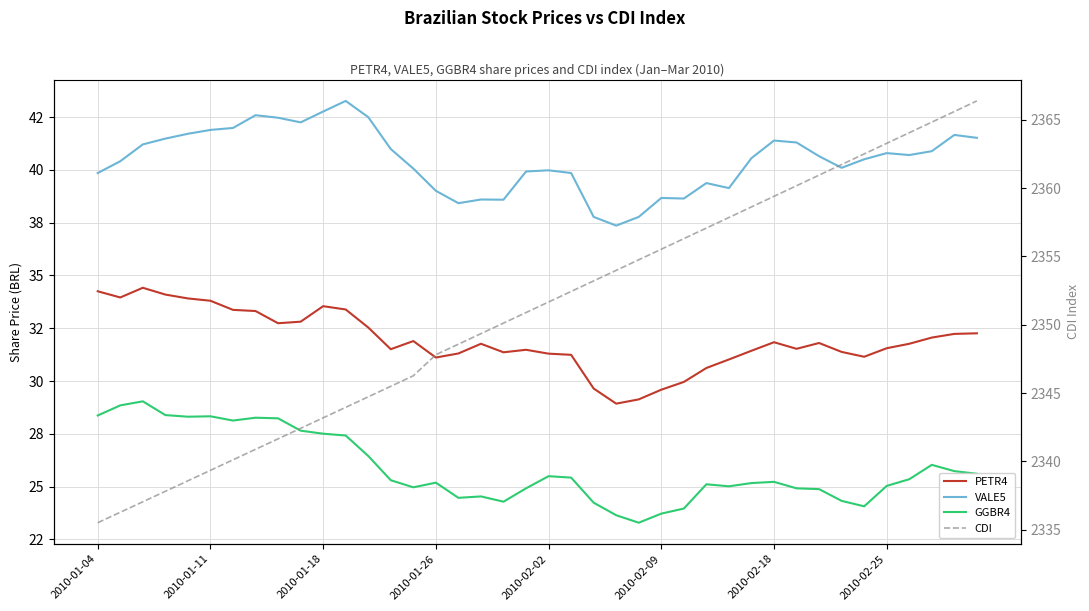

At how many categories does at least one series exceed 2050?

40